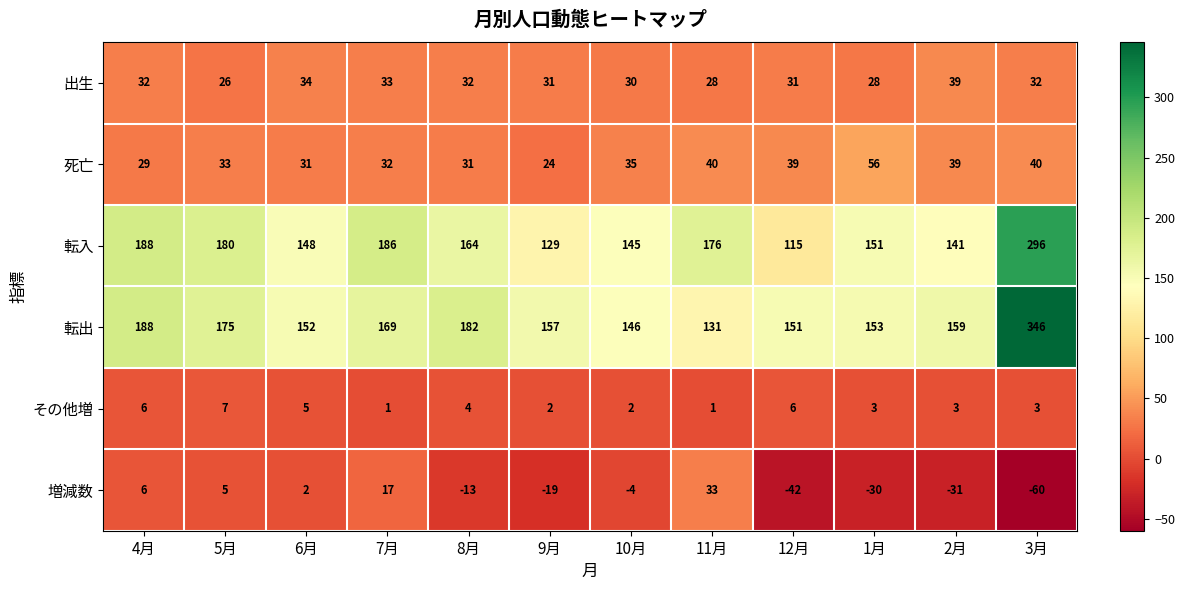

What is the average value of the その他増 series?

4